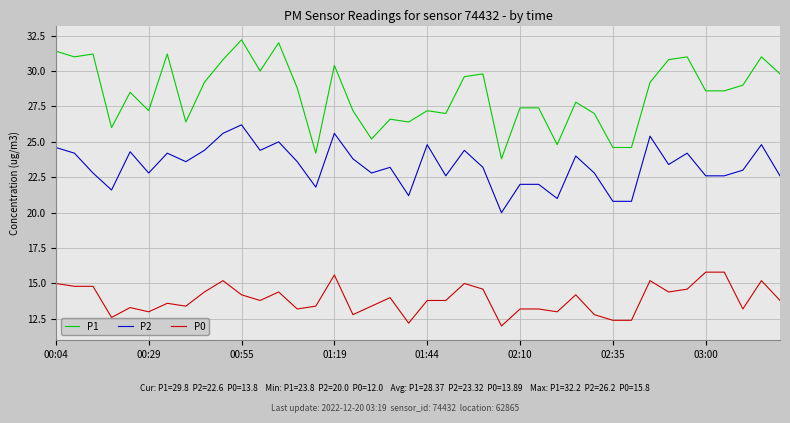

What is the lowest value of the P2 series?

20.0